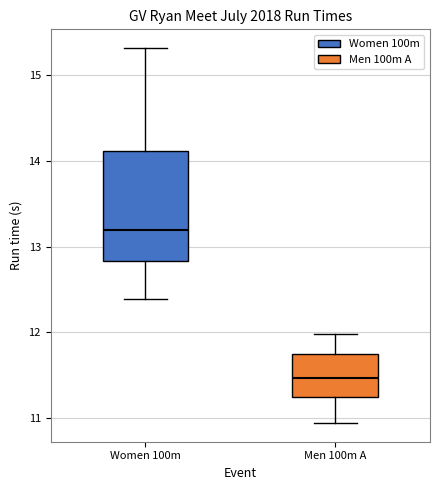

Reading left to right, transcribe this box plot: for each box, give where its median line is, the range the box spans, and where its two whiskers end, as read against the y-axis. The values are not printed on the chart, so give them approximately, as read against the axis.

Women 100m: median 13.2, box 12.8 to 14.1, whiskers 12.4 to 15.3
Men 100m A: median 11.5, box 11.2 to 11.8, whiskers 10.9 to 12.0